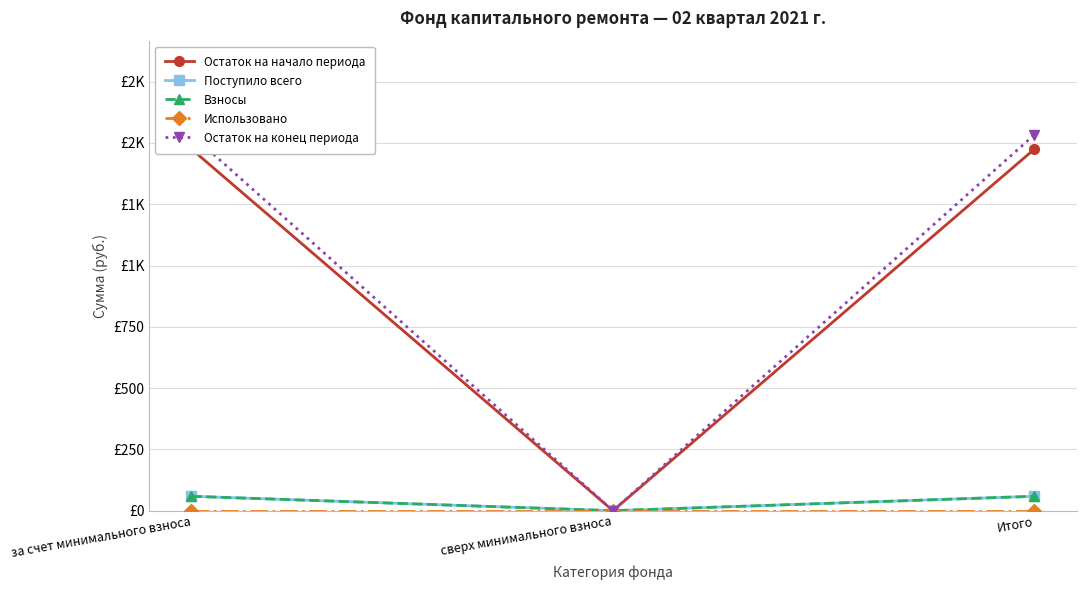

Where does the Поступило всего series first go above 58?

за счет минимального взноса